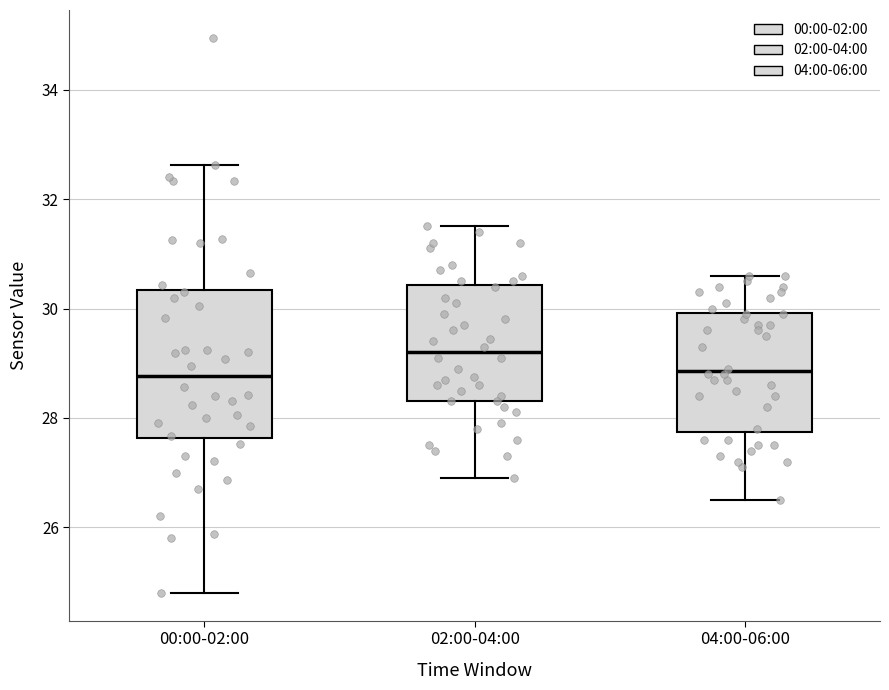

Where does the lower whisker of the box for 04:00-06:00 end on the y-axis? The values are not printed on the chart, so give them approximately, as read against the axis.

26.6